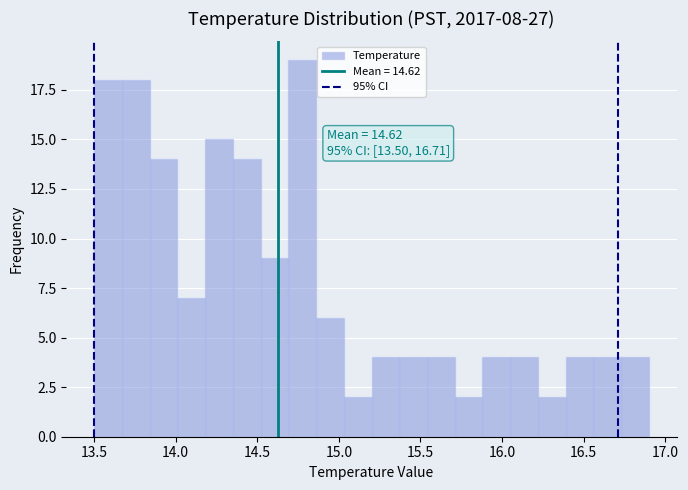

Around what value on the x-axis is the tallest bar? Give the approximate position of its centre, as read against the axis.

14.80